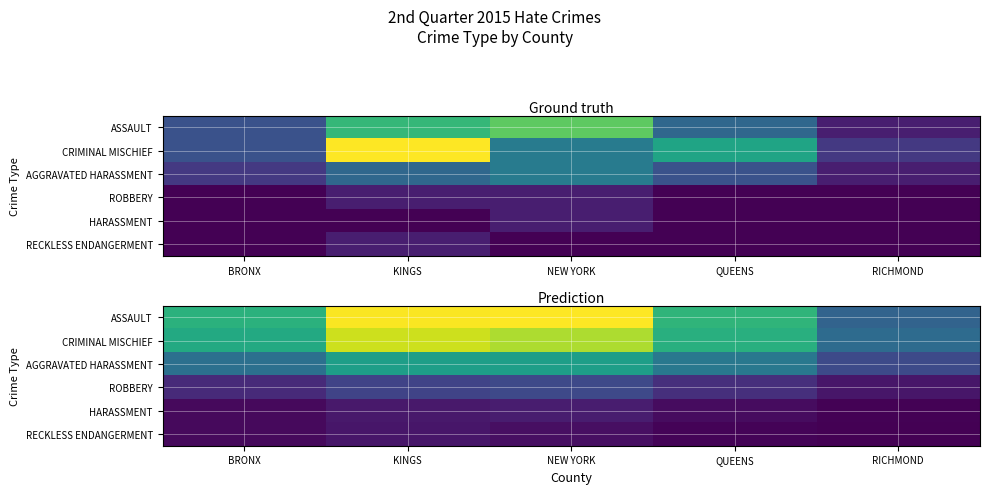

Is it true that HARASSMENT equals 0.8 at KINGS?

False